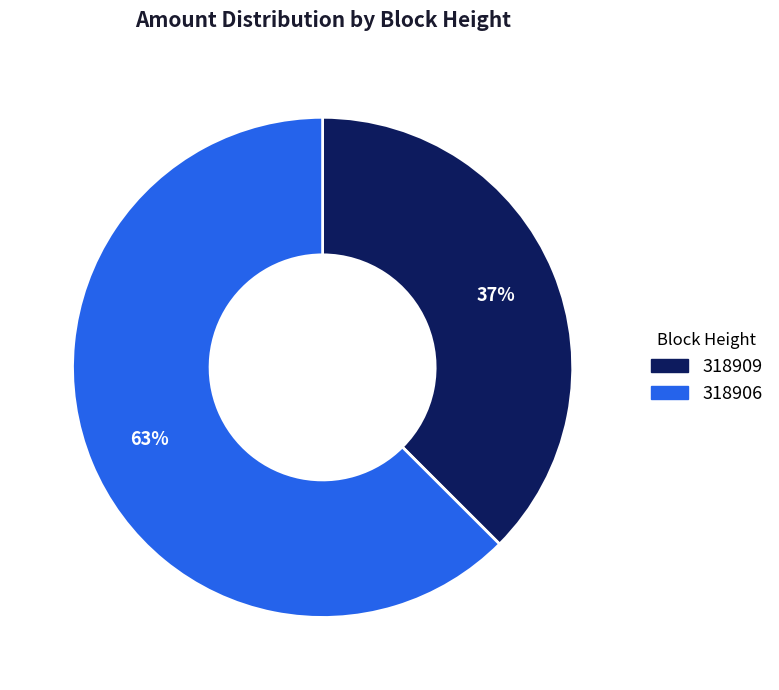

Count the number of slices in the pie.

2